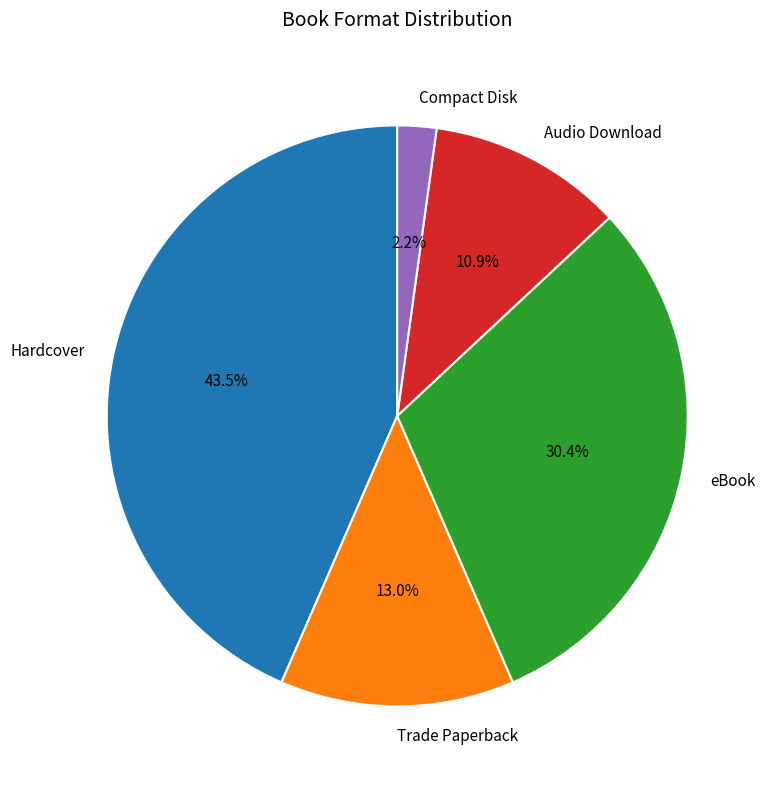

Which slice is the largest?

Hardcover